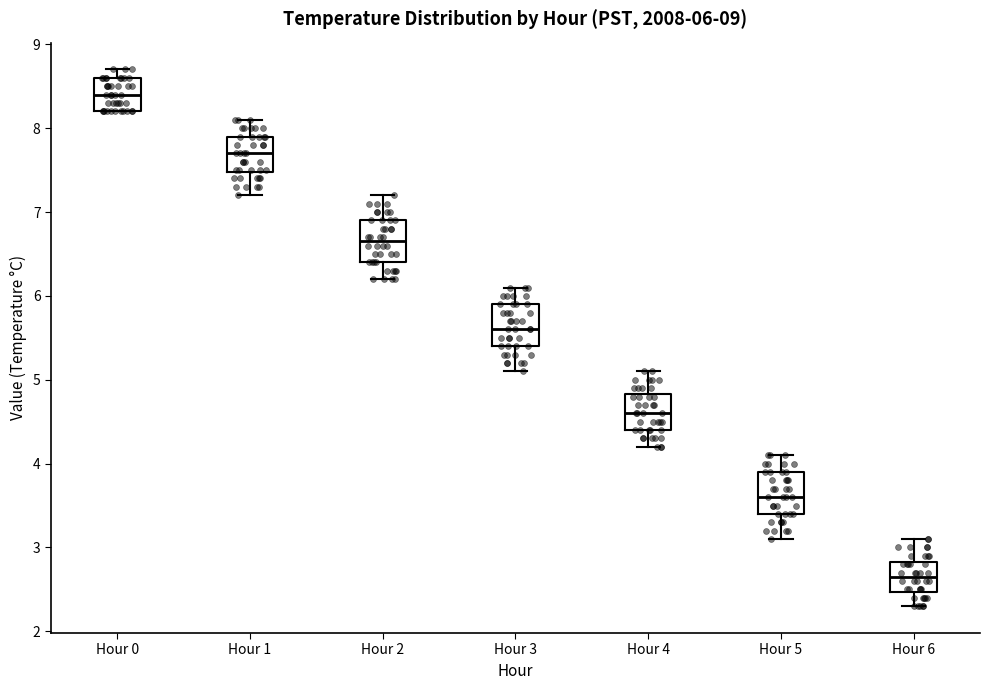

Which box has the lowest median line?

Hour 6